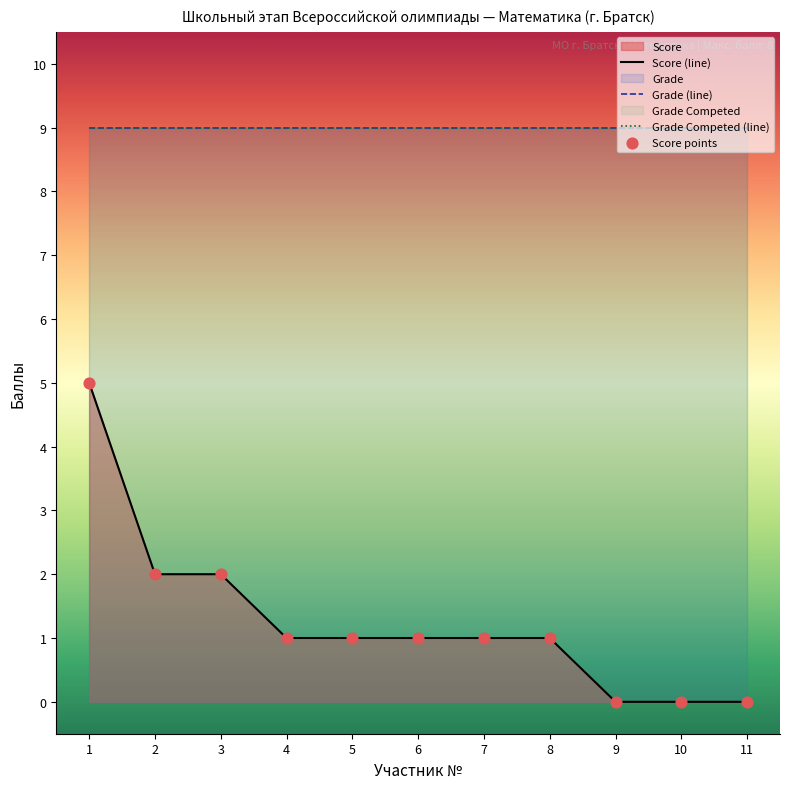

Which series reaches the minimum Y coordinate?

Score